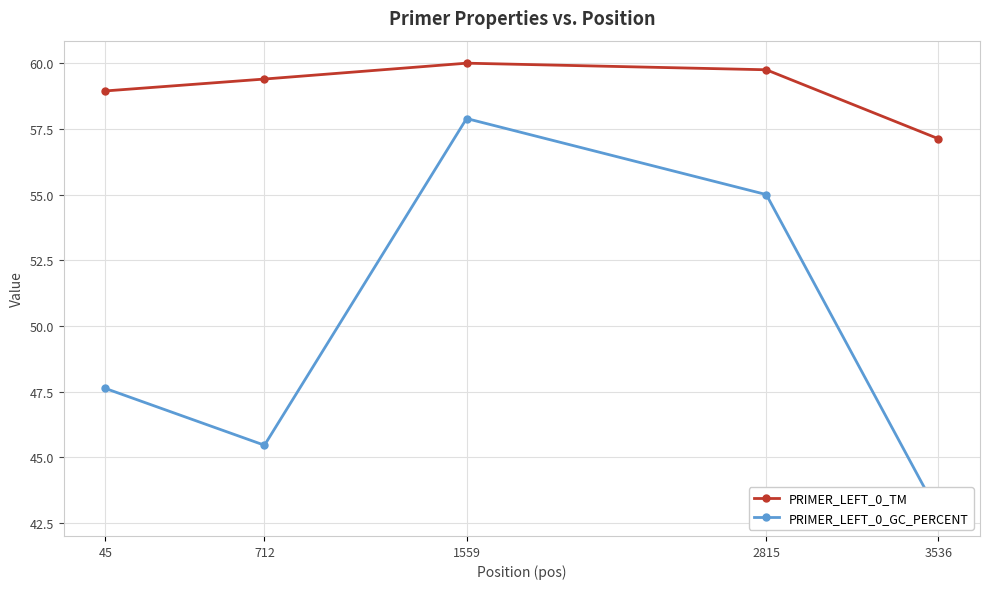

What is the difference between the second highest and minimum values in the PRIMER_LEFT_0_TM series?

2.6